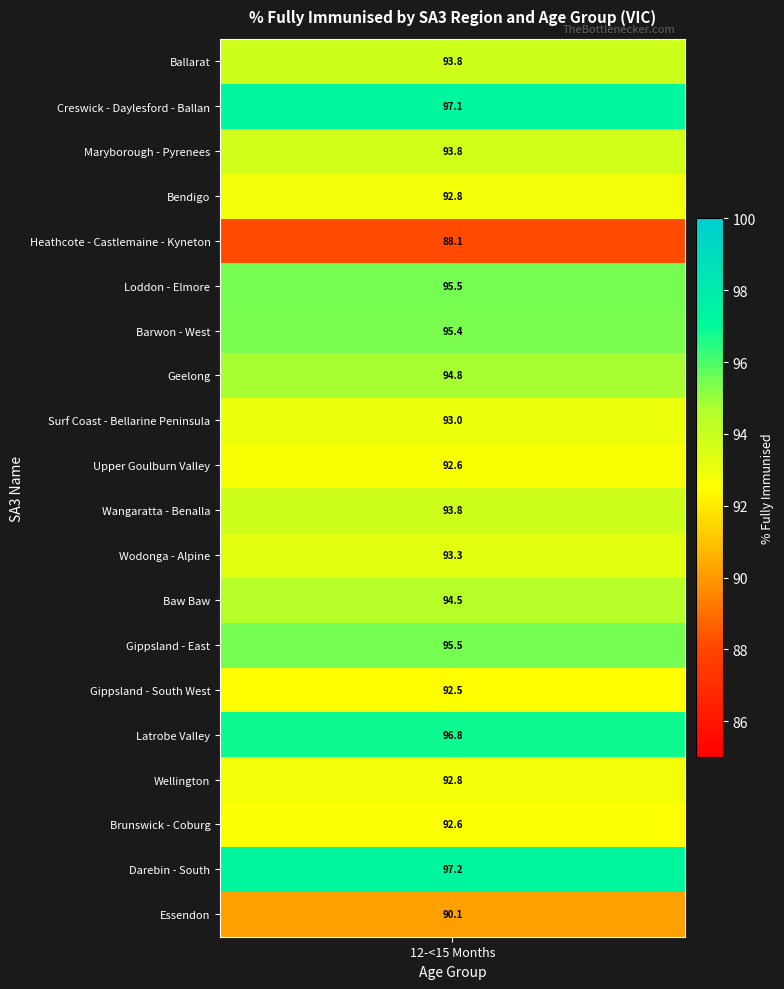

How many values in the Creswick - Daylesford - Ballan series exceed 0?

1